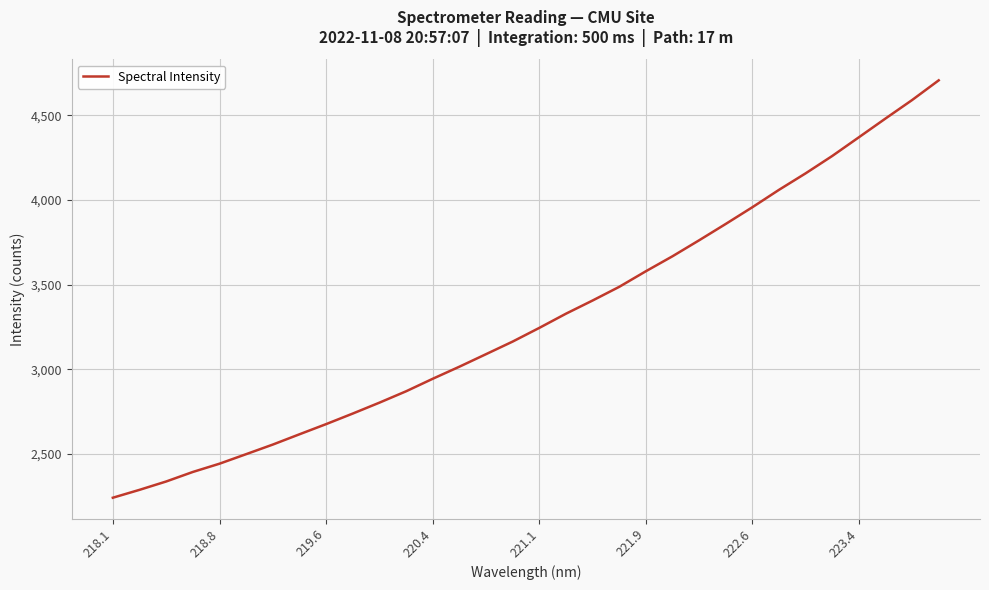

What is the average value?

3299.4